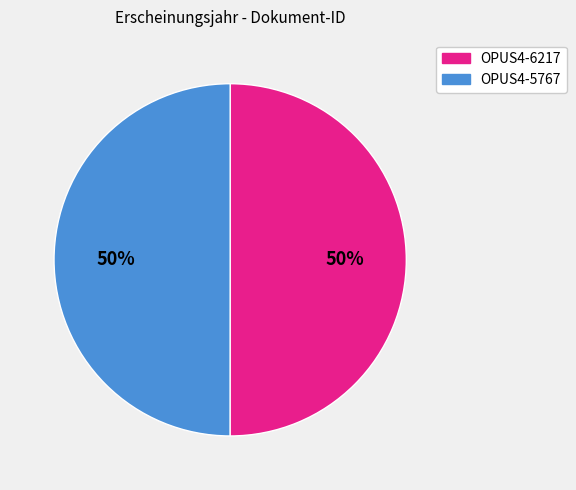

What percentage is the OPUS4-6217 slice, to the nearest percent?

50%